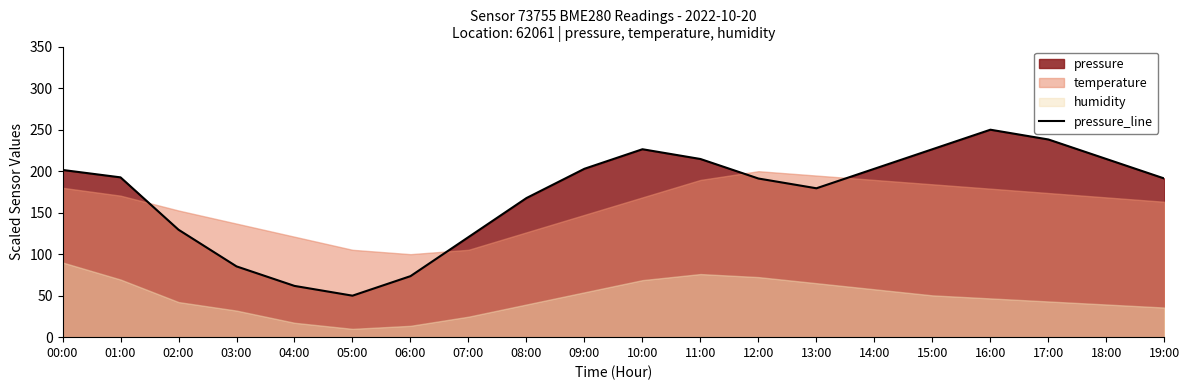

Reading left to right, what are all the values shown in this chart?

00:00=201.5	01:00=192.6	02:00=129.5	03:00=85.3	04:00=61.8	05:00=50.0	06:00=73.5	07:00=120.6	08:00=167.6	09:00=202.9	10:00=226.5	11:00=214.7	12:00=191.2	13:00=179.4	14:00=202.9	15:00=226.5	16:00=250.0	17:00=238.2	18:00=214.7	19:00=191.2